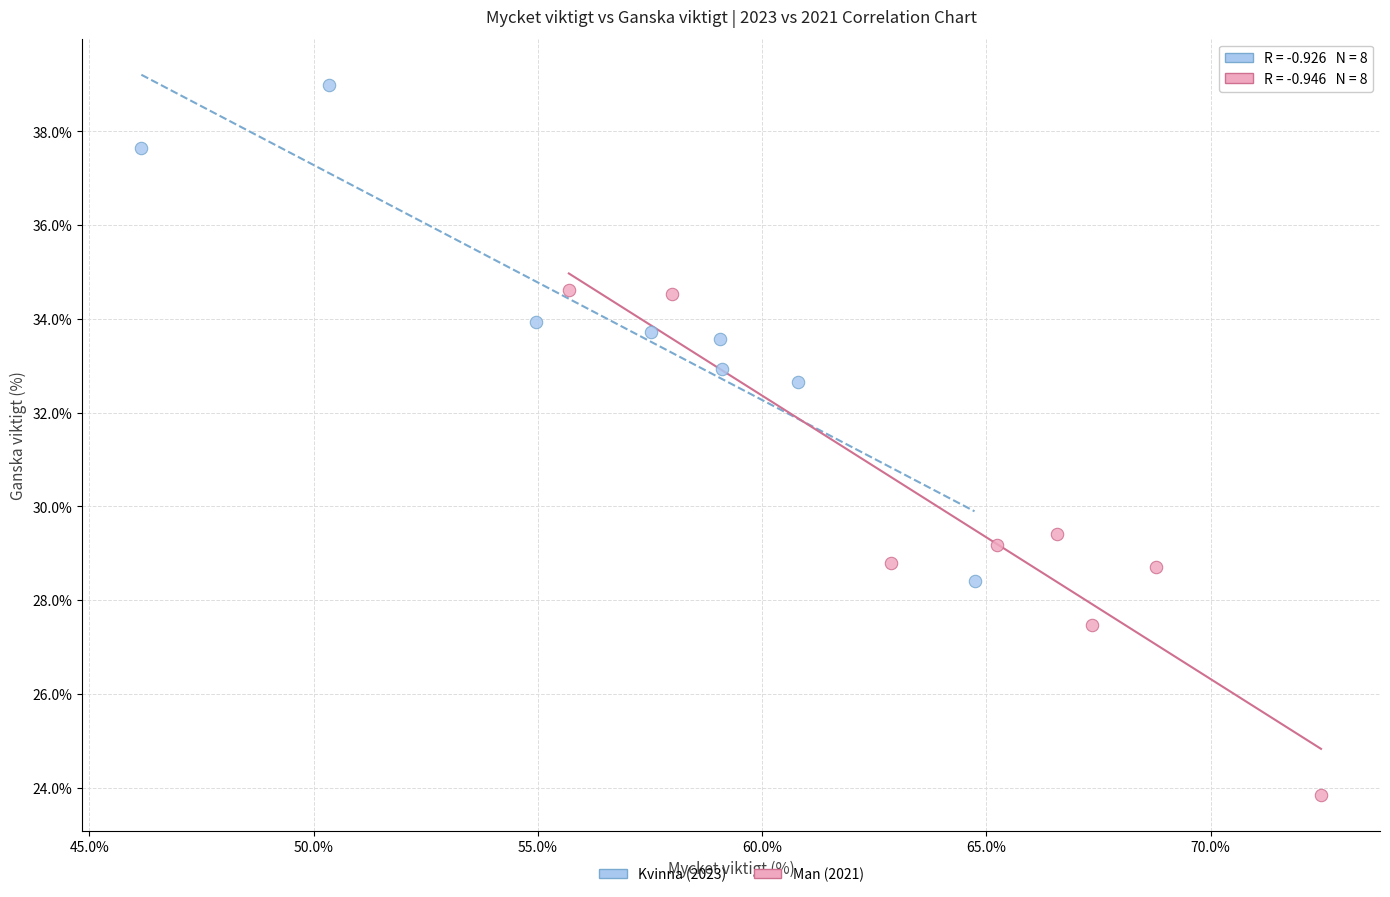

Which series contains the lowest Y value?

Man (2021)